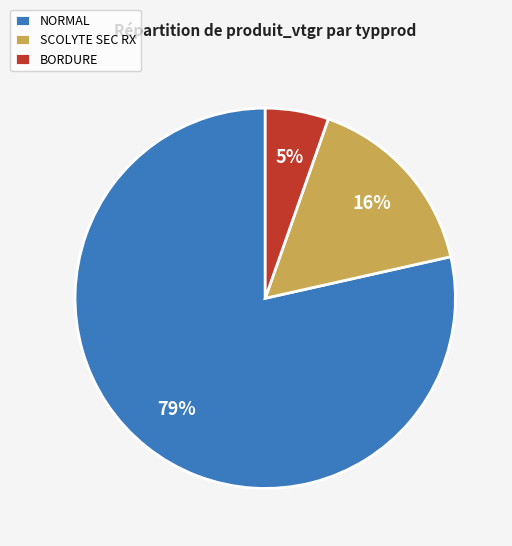

How many segments does this pie chart have?

3